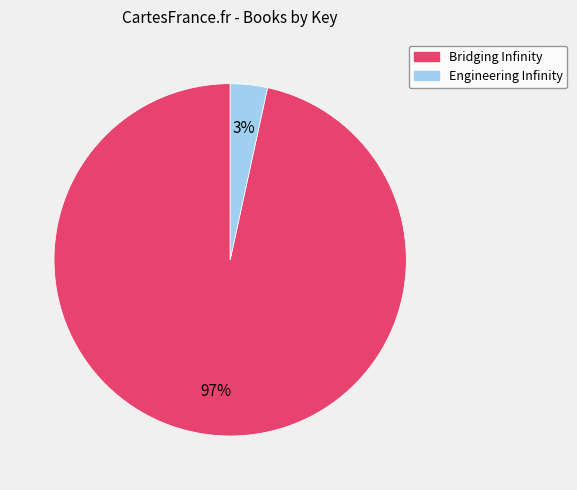

What percentage is the Bridging Infinity slice, to the nearest percent?

97%